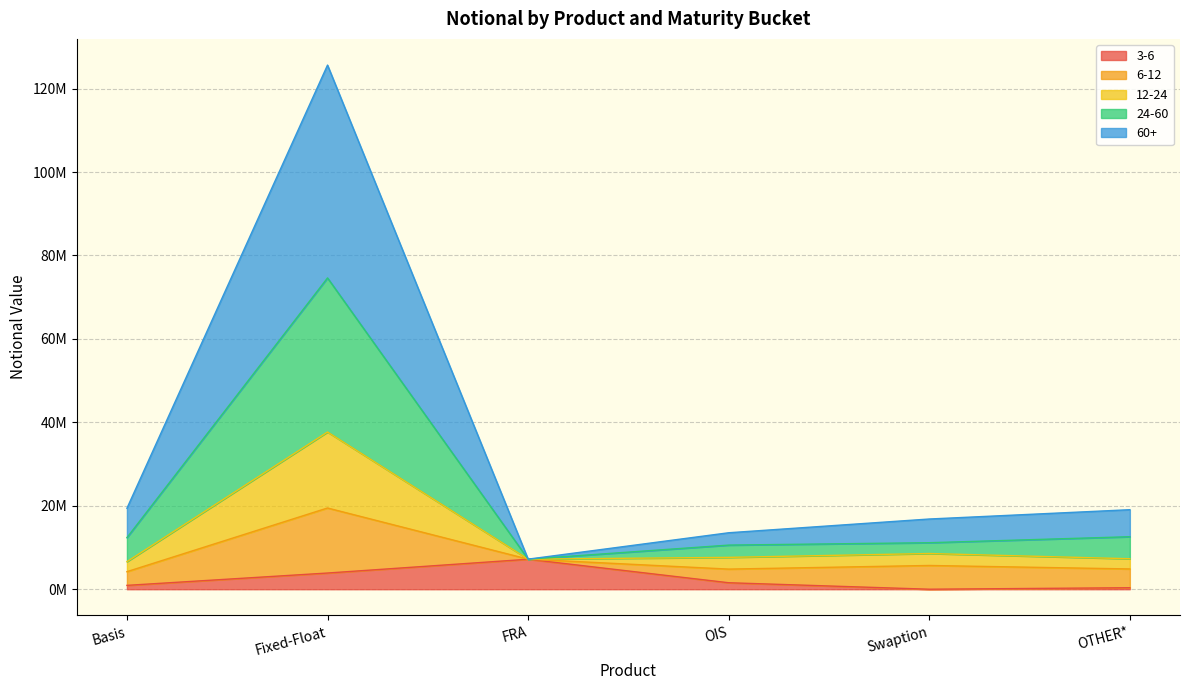

Does the chart display data point markers on the line(s)?

No